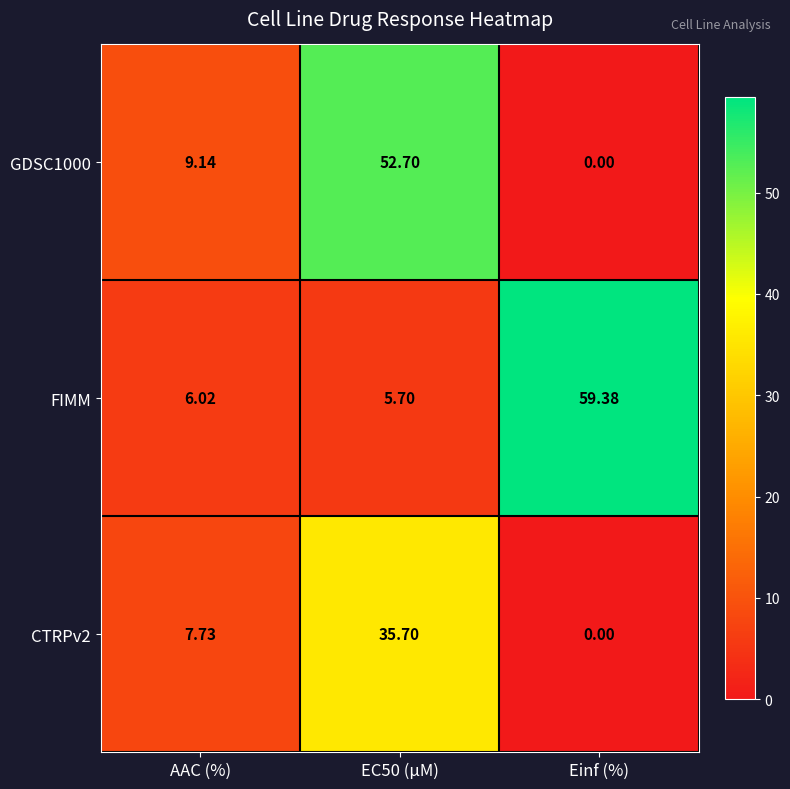

At how many categories does at least one series exceed 5?

3